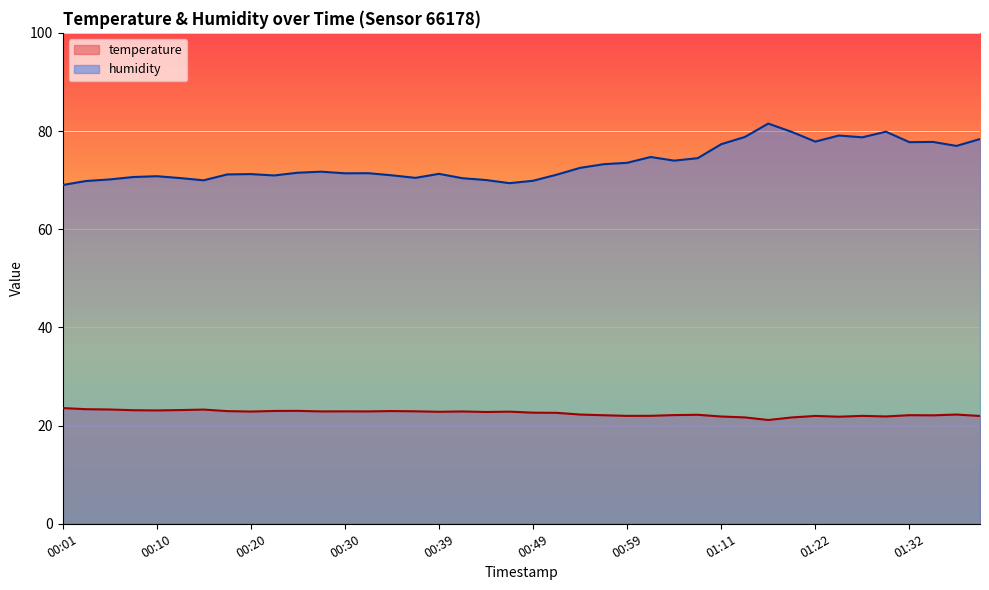

What is the maximum value for temperature?

23.6